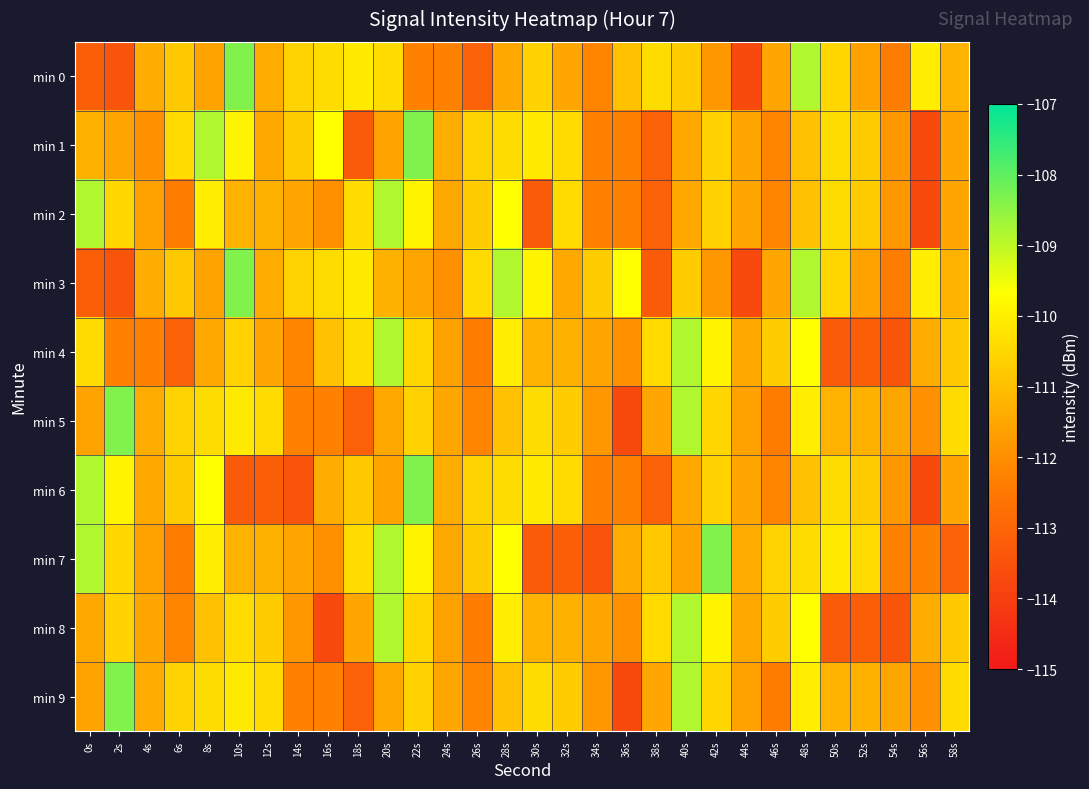

How many categories are shown in the chart?

30